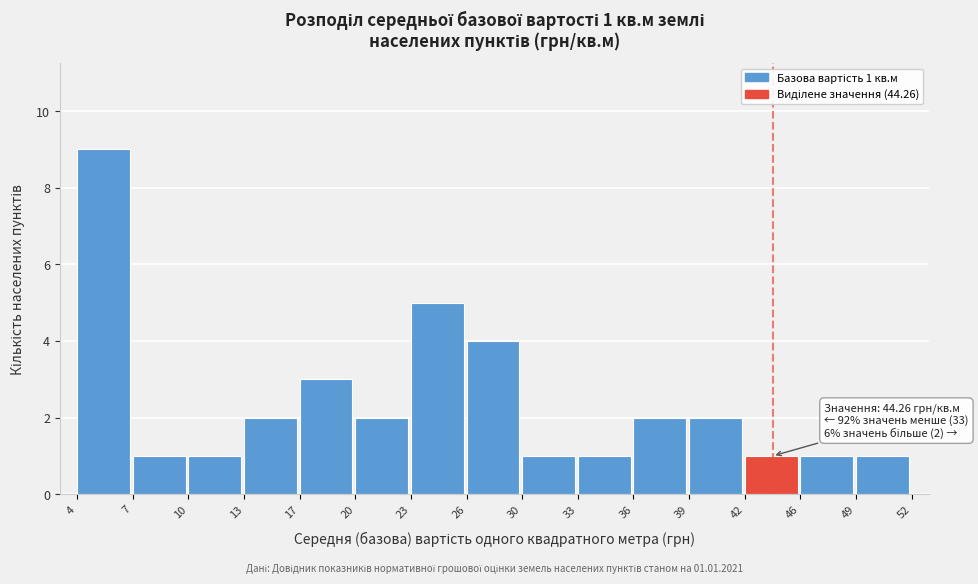

Over which range of the x-axis is the bar tallest?

4 to 7